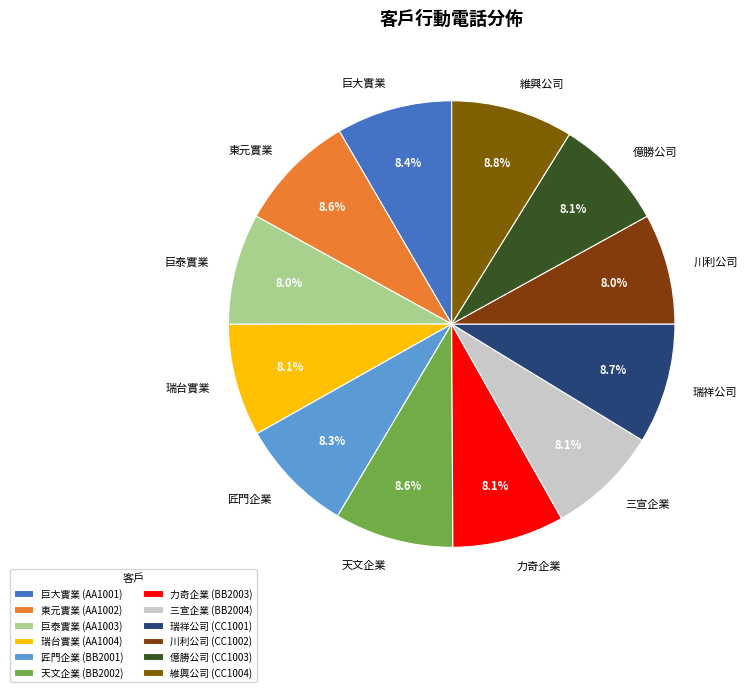

Do 巨泰實業 and 川利公司 together represent more than half of the pie?

No